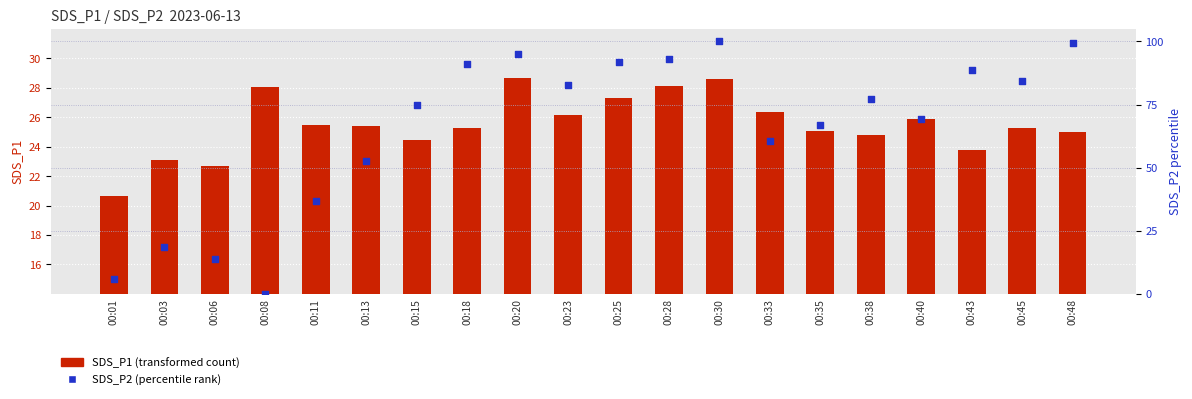

Which series has the largest total across all categories?

SDS_P2 (percentile rank)